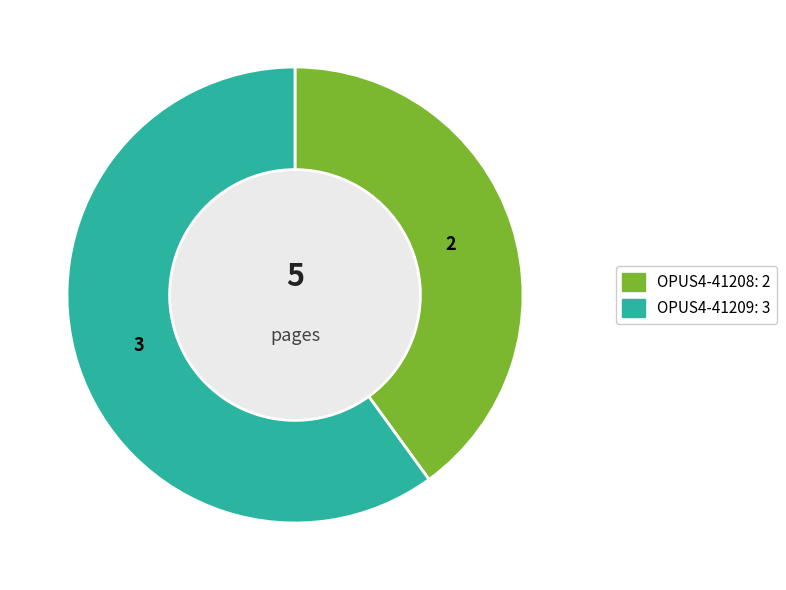

Does OPUS4-41208 account for over 50% of the chart?

No